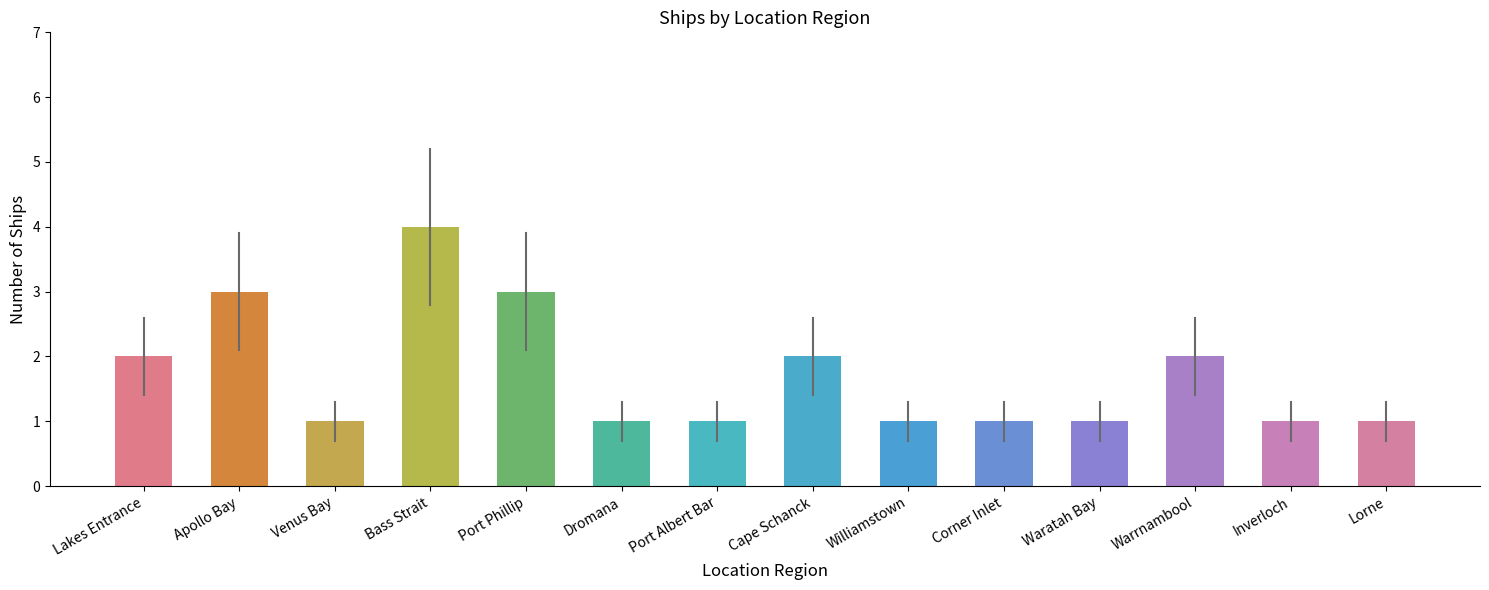

What is the greatest value displayed?

4